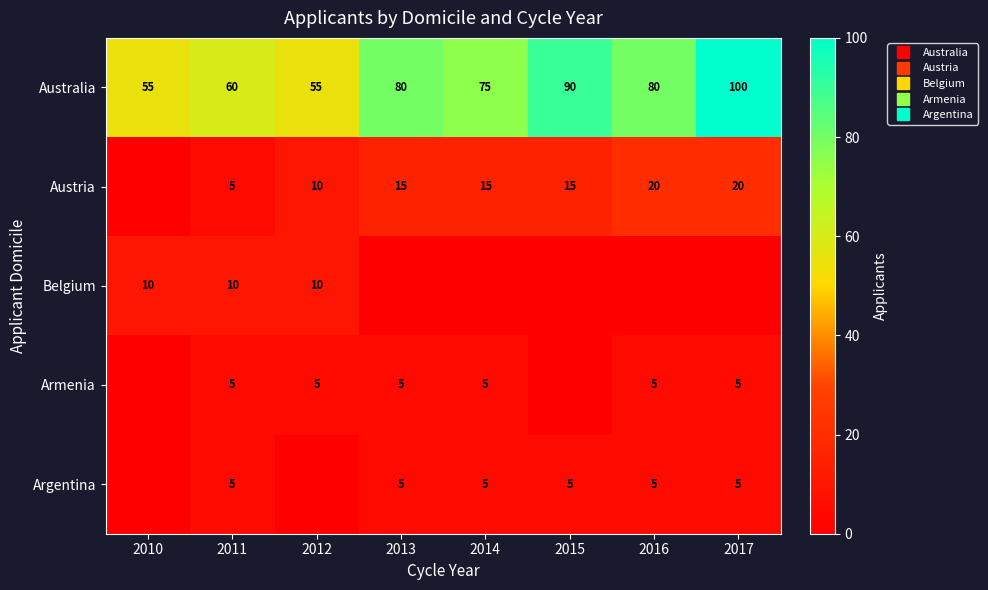

At which label is Argentina closest to 2?

2010